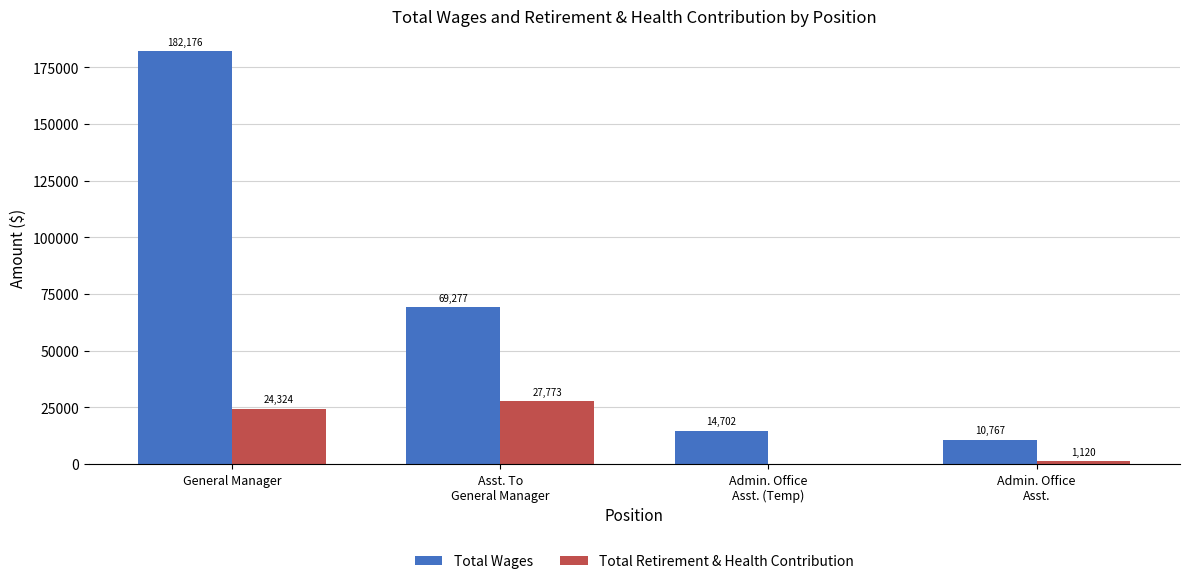

Reading left to right, what are all the values shown in this chart?

Total Wages: General Manager=182176	Asst. To
General Manager=69277	Admin. Office
Asst. (Temp)=14702	Admin. Office
Asst.=10767
Total Retirement & Health Contribution: General Manager=24324	Asst. To
General Manager=27773	Admin. Office
Asst. (Temp)=0	Admin. Office
Asst.=1120